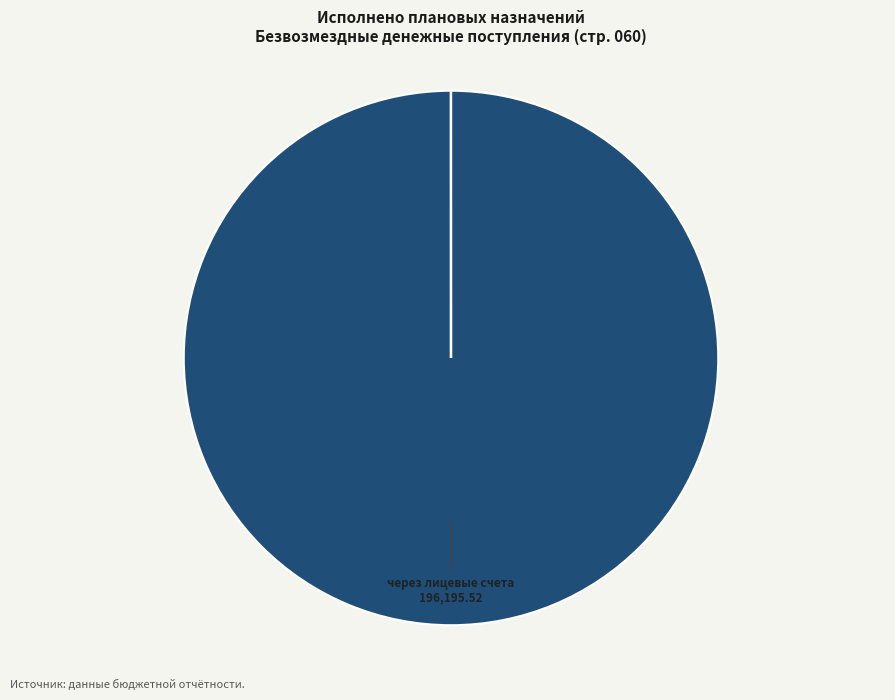

Is there a majority slice in this chart?

Yes